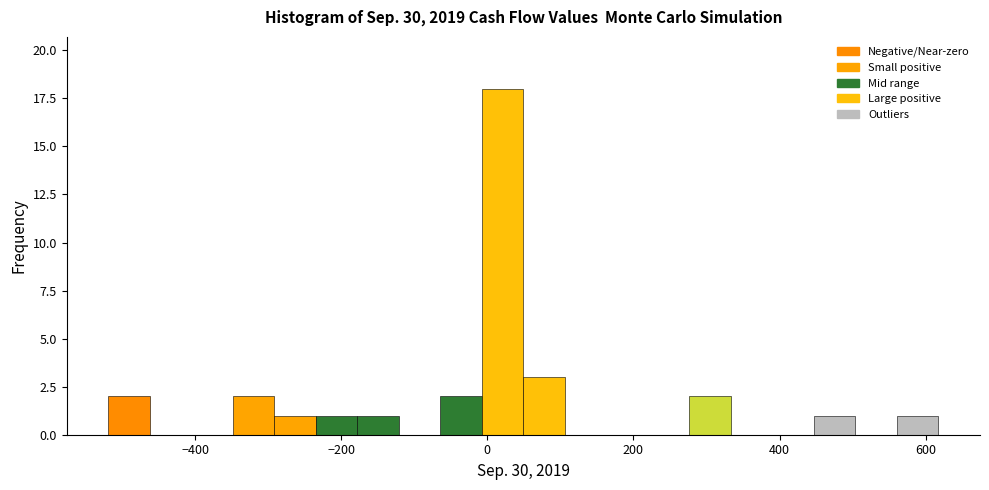

Around what value on the x-axis is the tallest bar? Give the approximate position of its centre, as read against the axis.

20